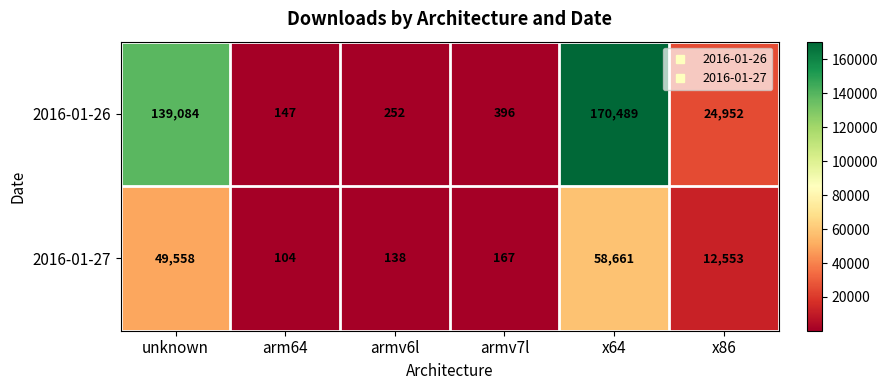

The 2016-01-27 series shows 58661 at x64. True or false?

True